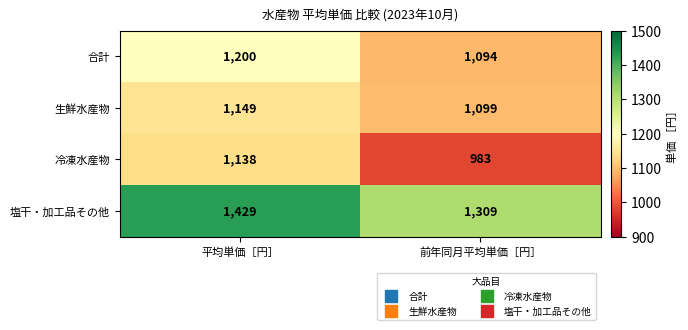

At which label does 冷凍水産物 reach its peak?

平均単価［円］